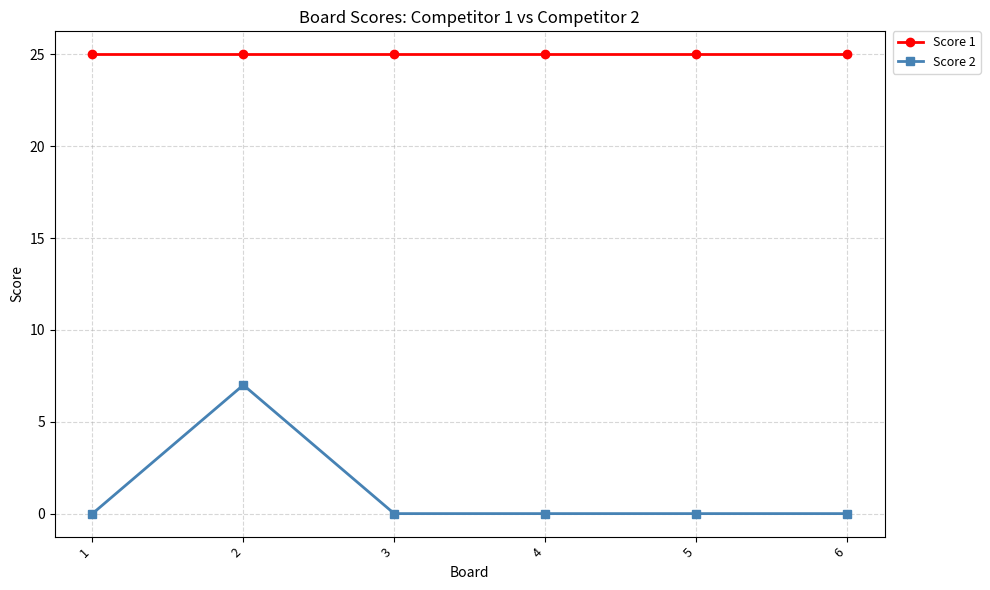

What is the greatest value displayed?

25